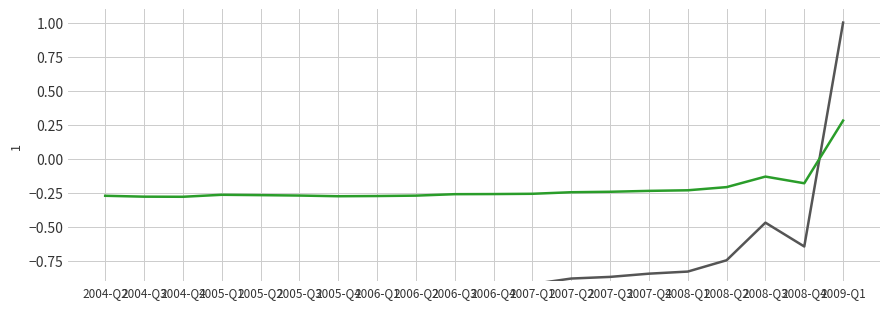

The value of OBS_VALUE at 2005-Q4 is -1.6. True or false?

False